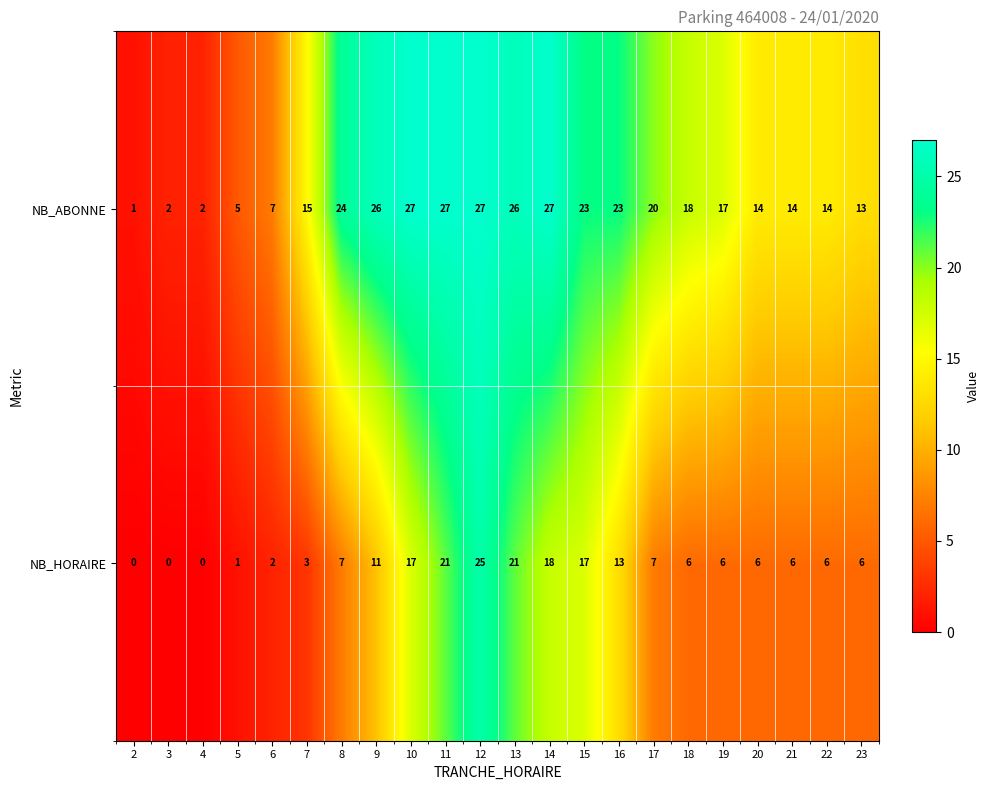

At which category is the sum across all series the highest?

12